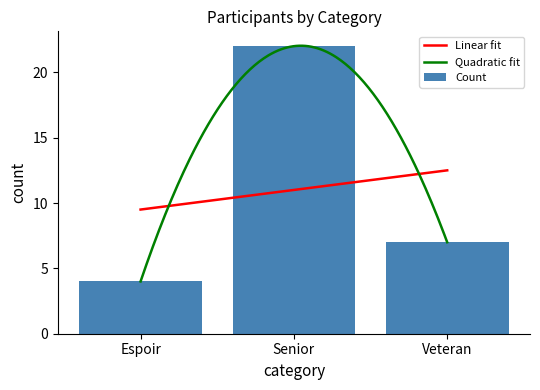

What is the sum of the values at Veteran and Espoir?

11